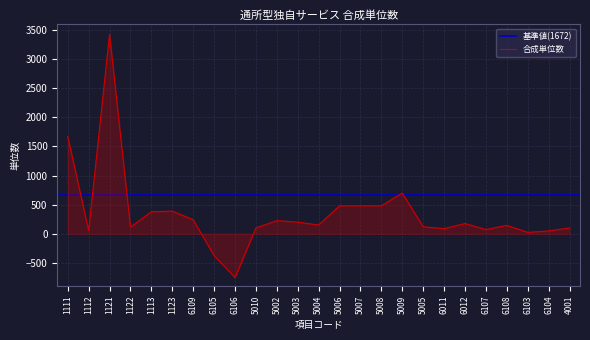

True or false: the data has more than 2 interior local peaks.

True